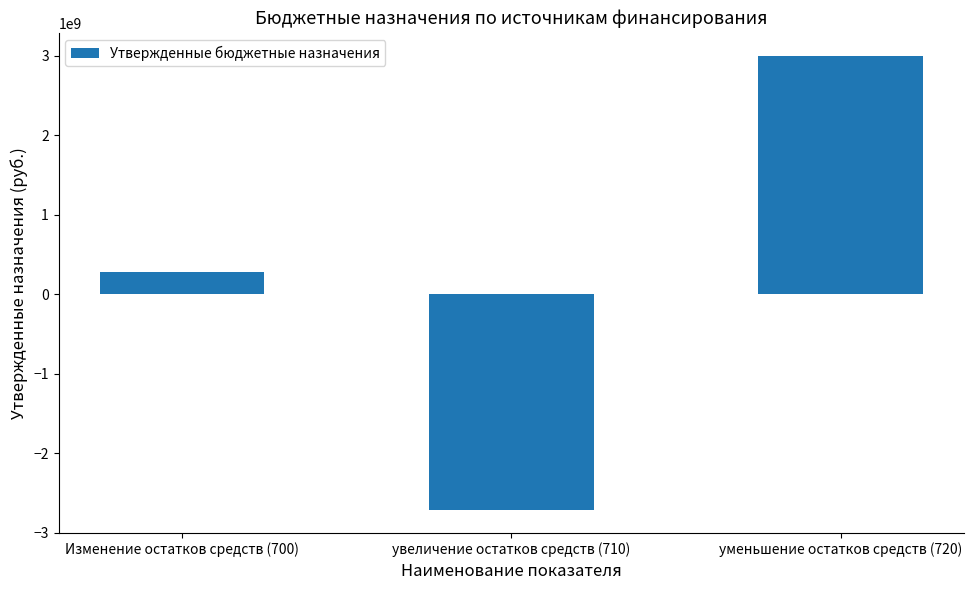

Where is the data nearest to the value 141633052?

Изменение остатков средств (700)